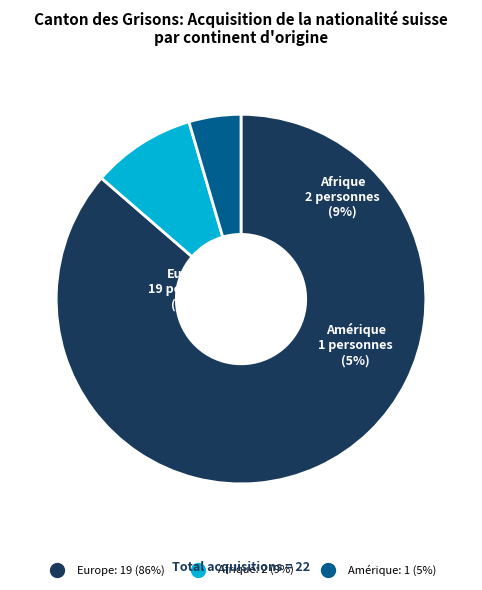

Is the sum of Afrique and Europe greater than half?

Yes